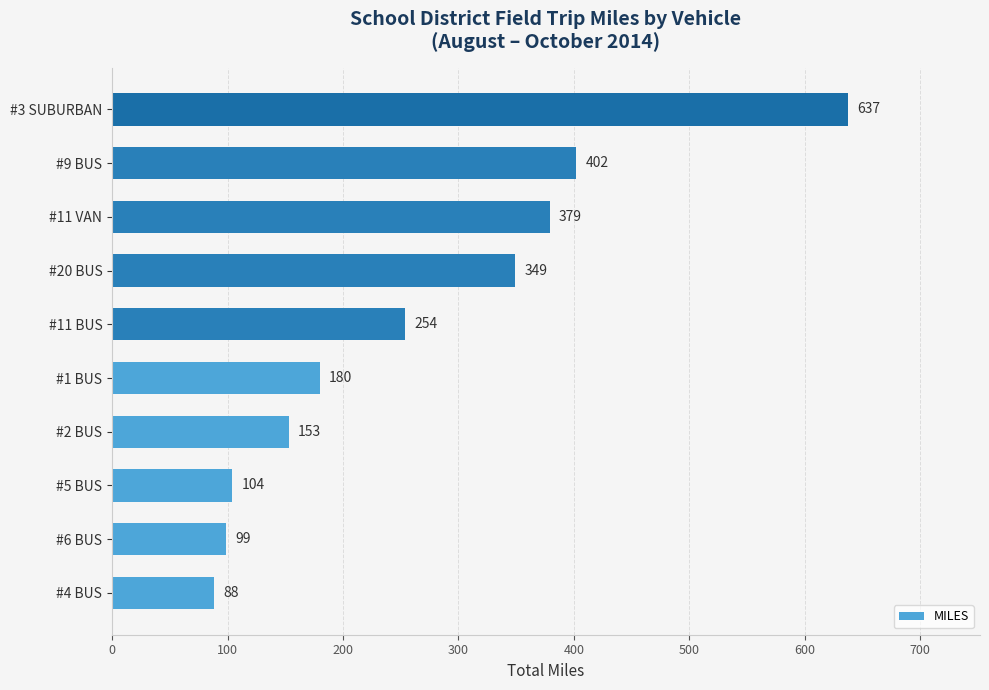

How many bars are there in total?

10